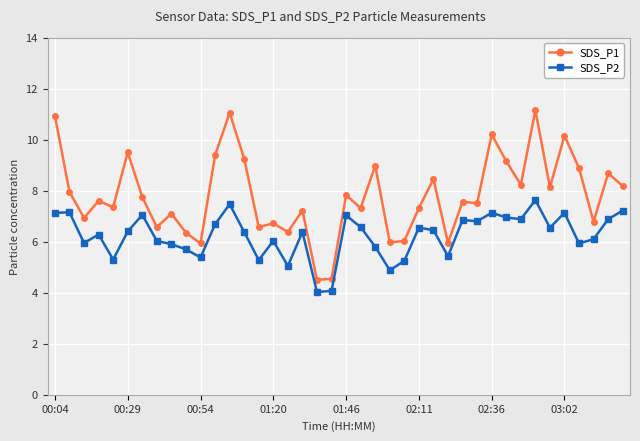

What is the value of the SDS_P2 point at the 12th from the left?

6.7